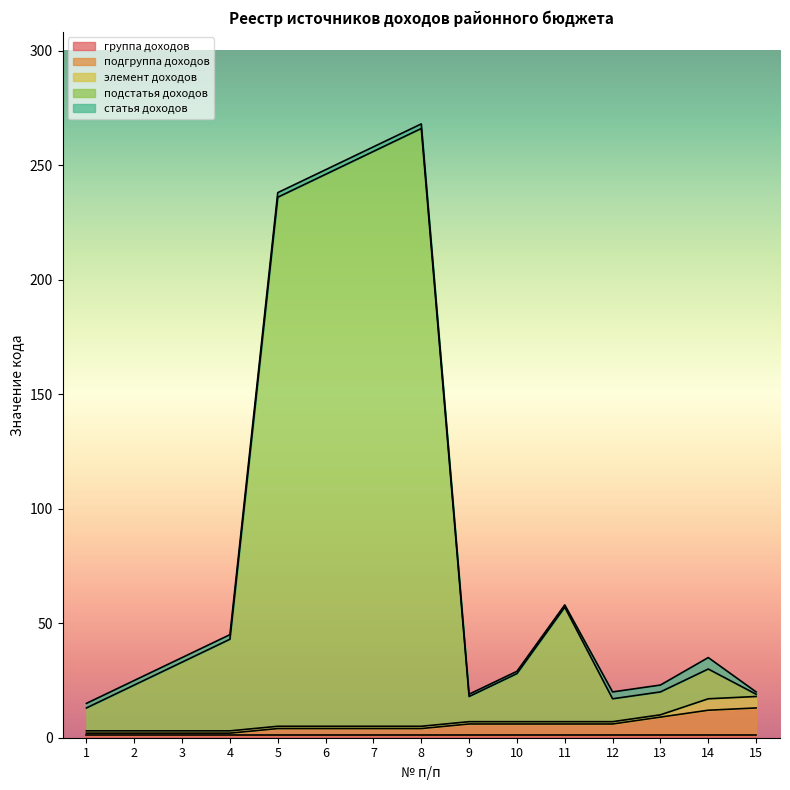

True or false: статья доходов and подгруппа доходов intersect in this chart.

True